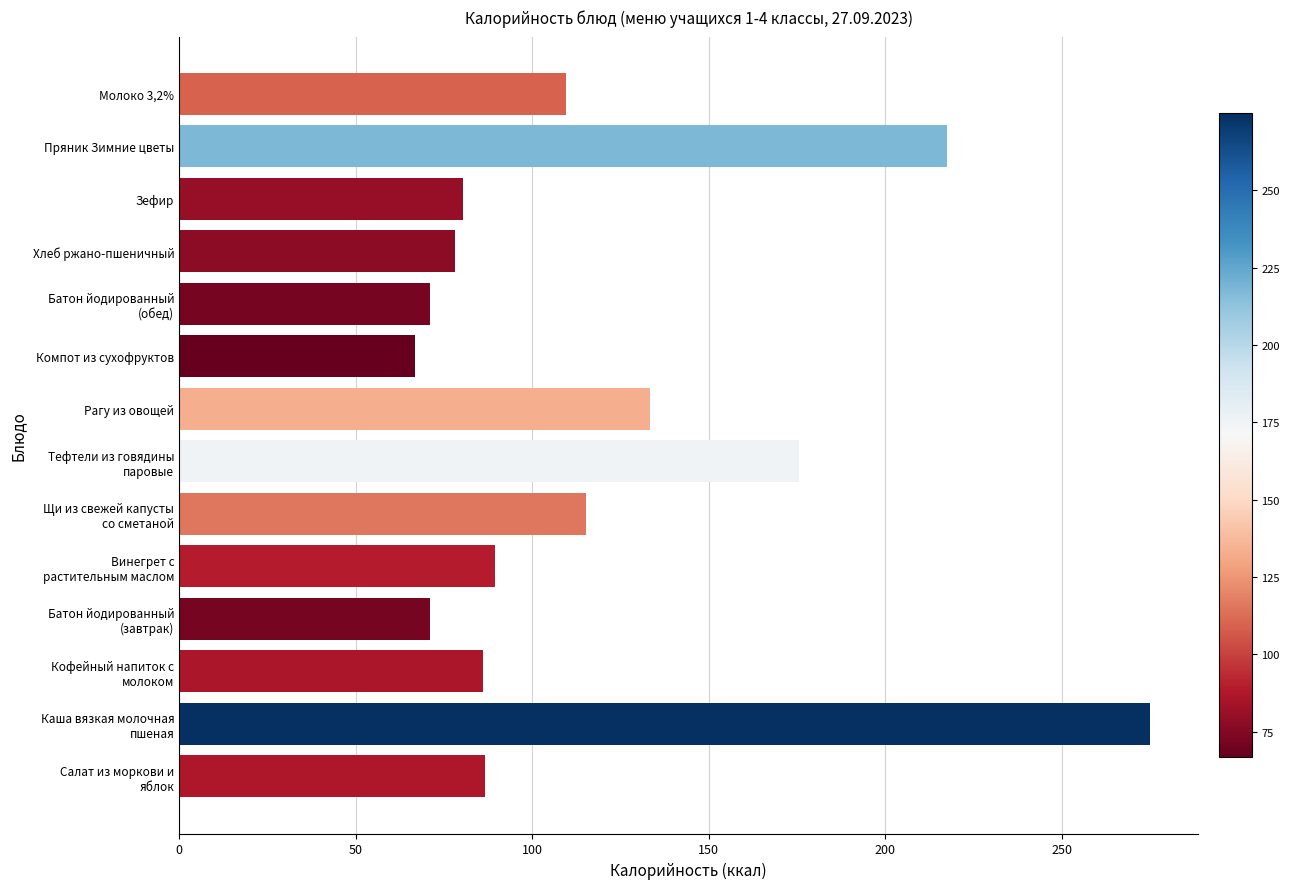

Is it true that the value at Зефир is 22.5?

False